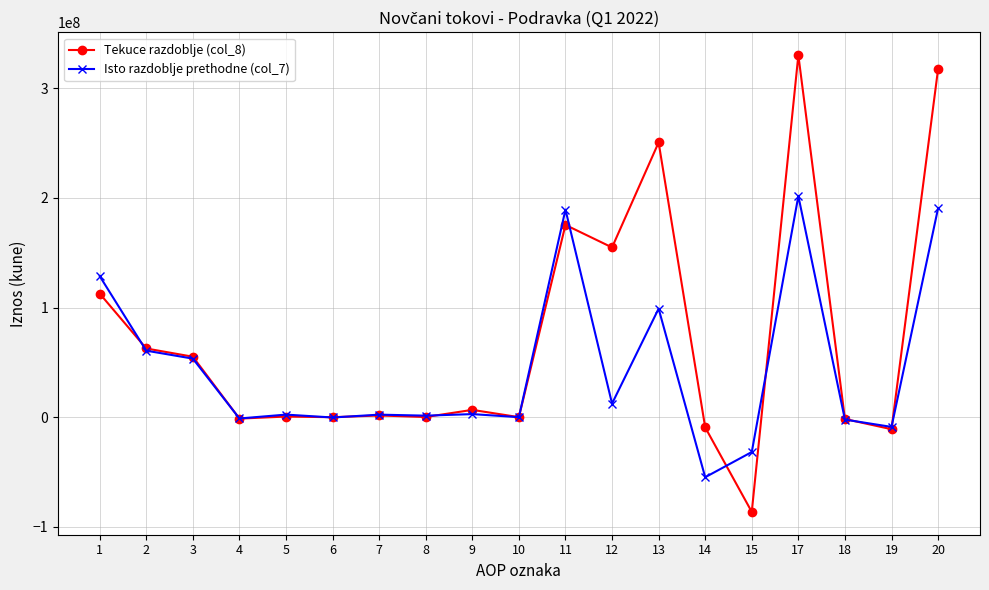

List the series in order of their peak value, lowest first.

Isto razdoblje prethodne (col_7), Tekuce razdoblje (col_8)